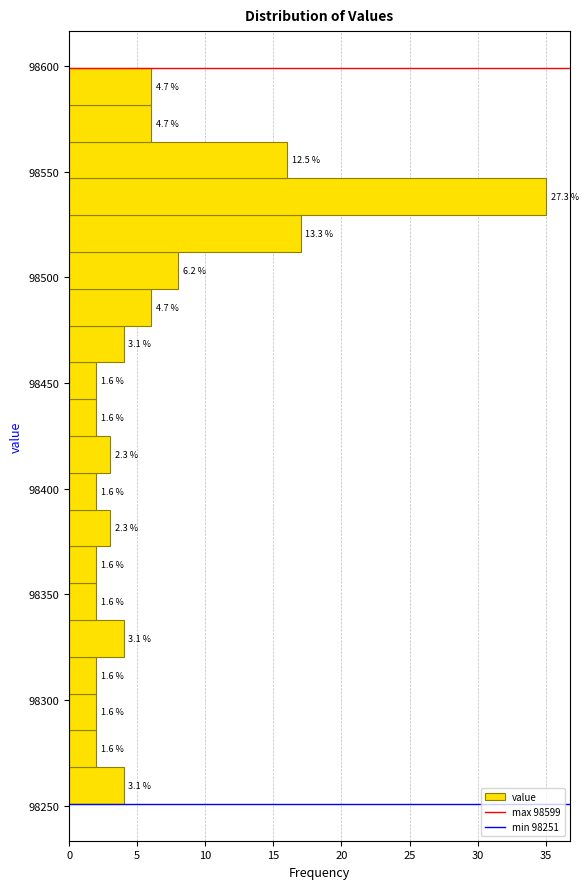

Around what value on the y-axis is the longest bar? Give the approximate position of its centre, as read against the axis.

98540